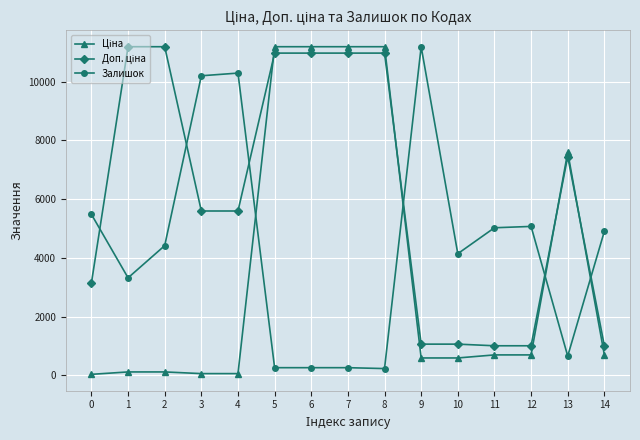

What is the total value across all series at 9?

12838.7